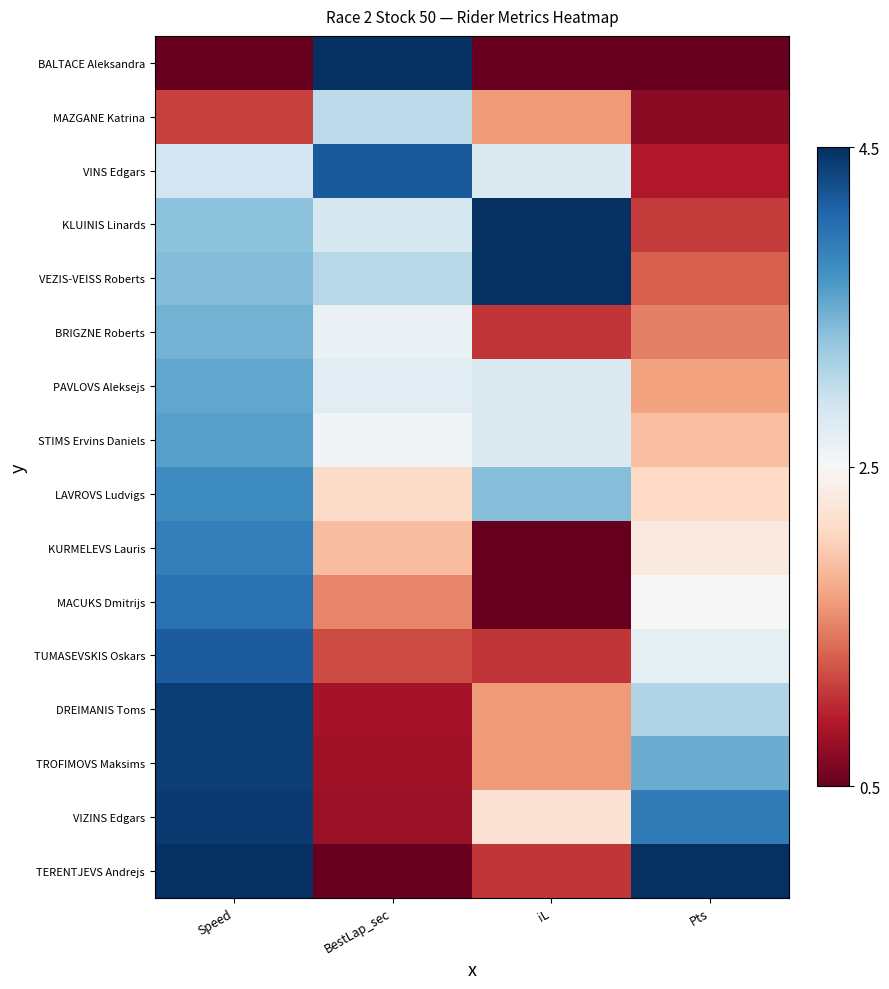

What is the maximum value shown in the chart?

1.0